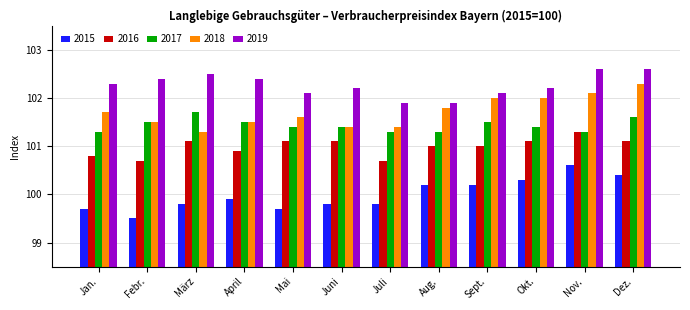

At which label does 2018 reach its minimum?

März